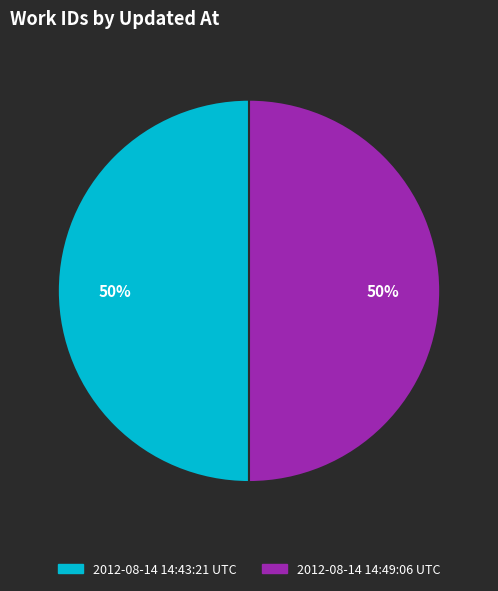

Is the sum of 2012-08-14 14:49:06 UTC and 2012-08-14 14:43:21 UTC greater than half?

Yes